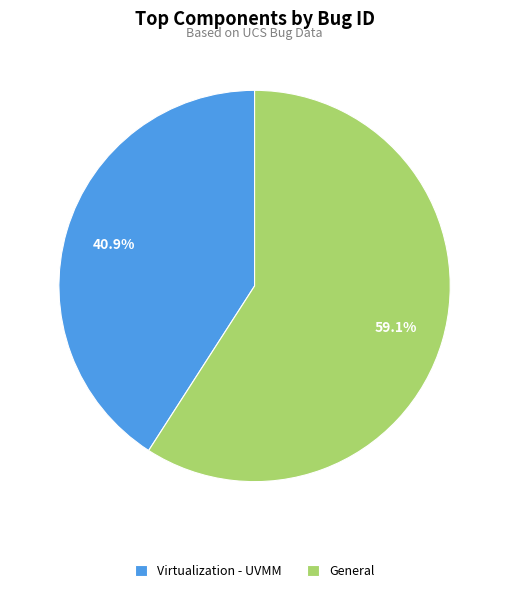

How many segments does this pie chart have?

2